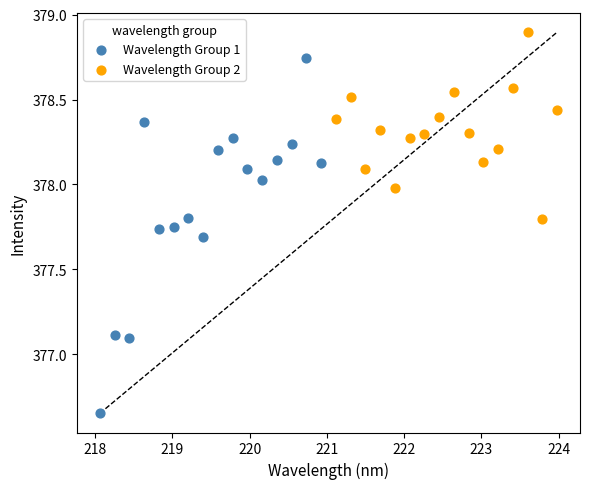

Which series contains the lowest Y value?

Wavelength Group 1